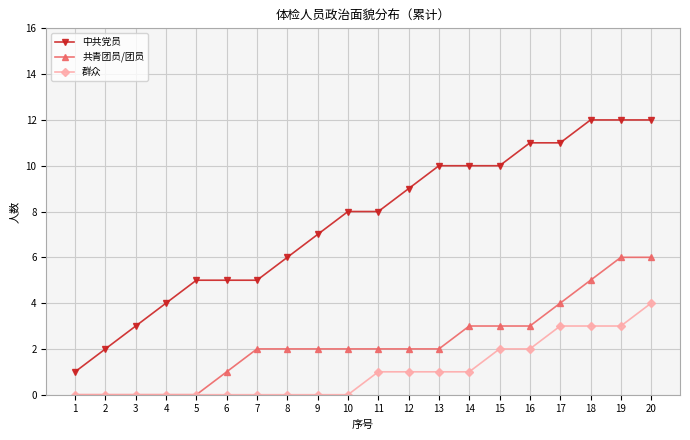

Rank the series at 20 from lowest to highest value.

群众, 共青团员/团员, 中共党员